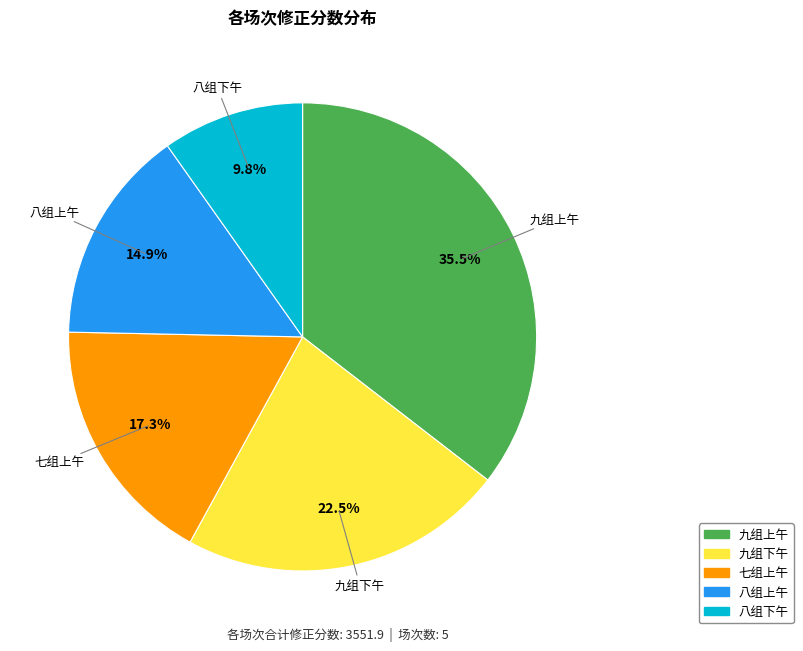

Is there any slice that represents more than half of the pie?

No